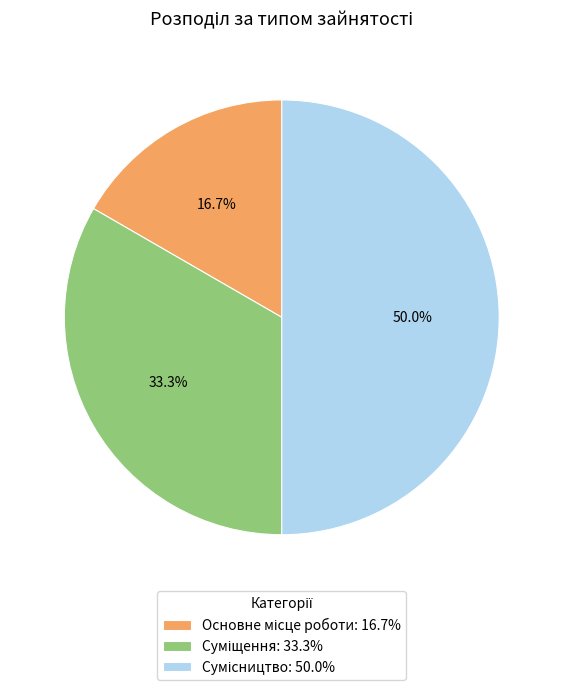

Which category has the smallest portion of the pie?

Основне місце роботи